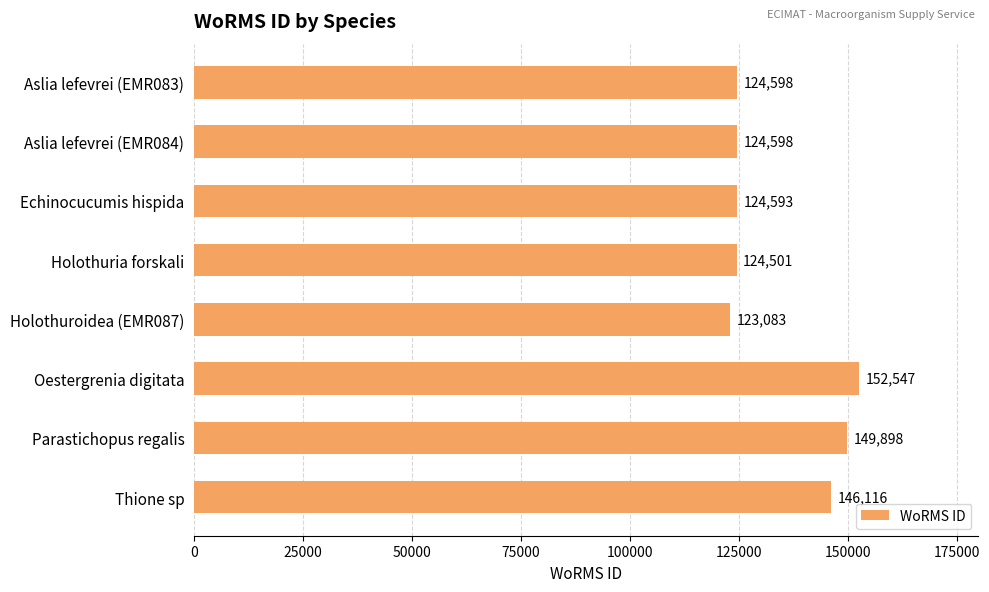

What is the difference between the maximum and minimum values?

29464